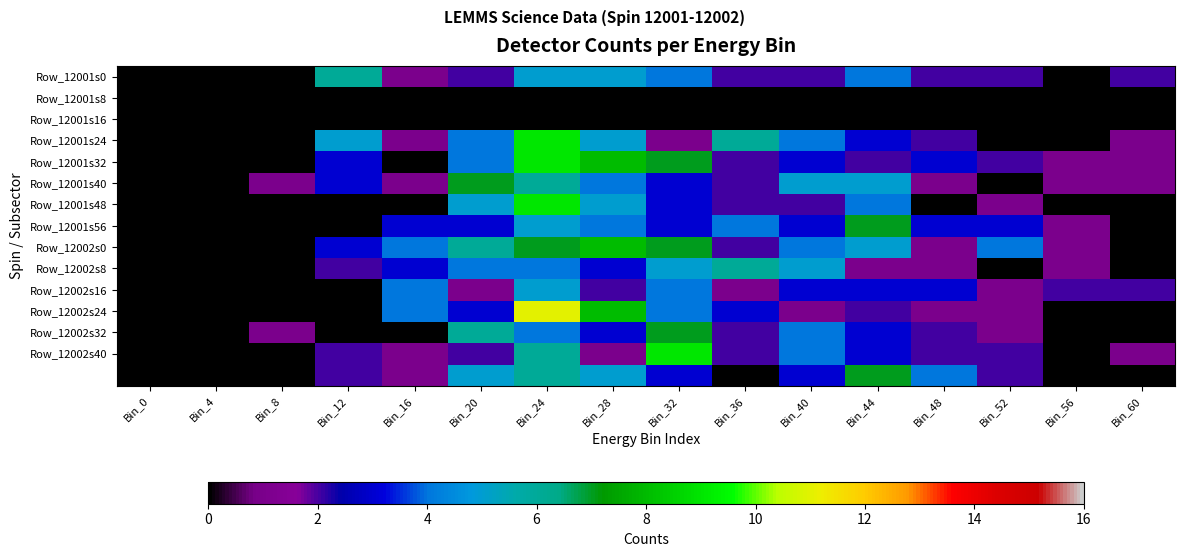

How many data points does each series have?

16